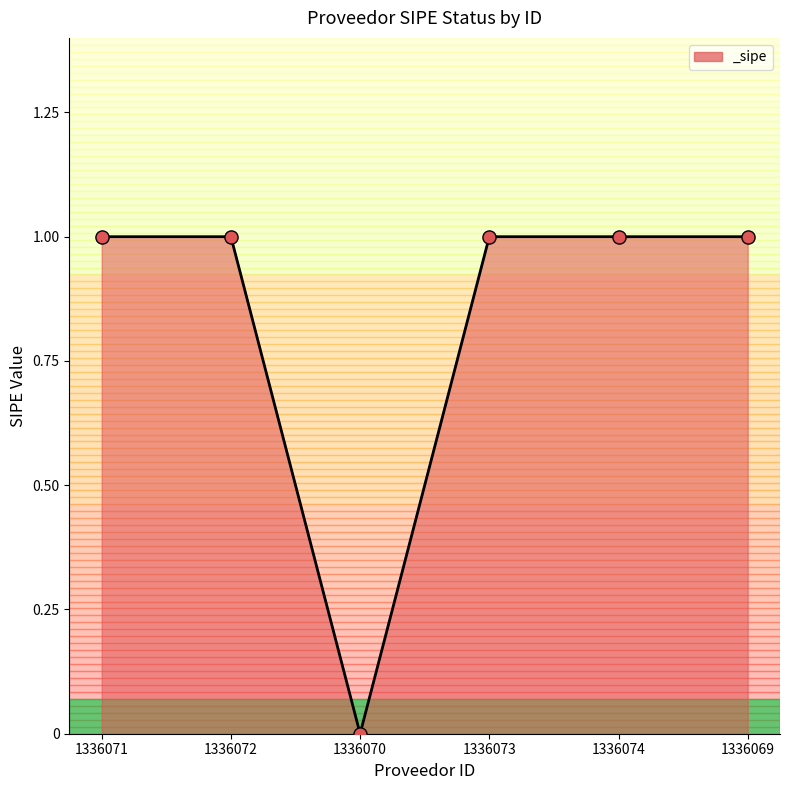

What is the ratio of the value at 1336069 to the value at 1336072?

1.0